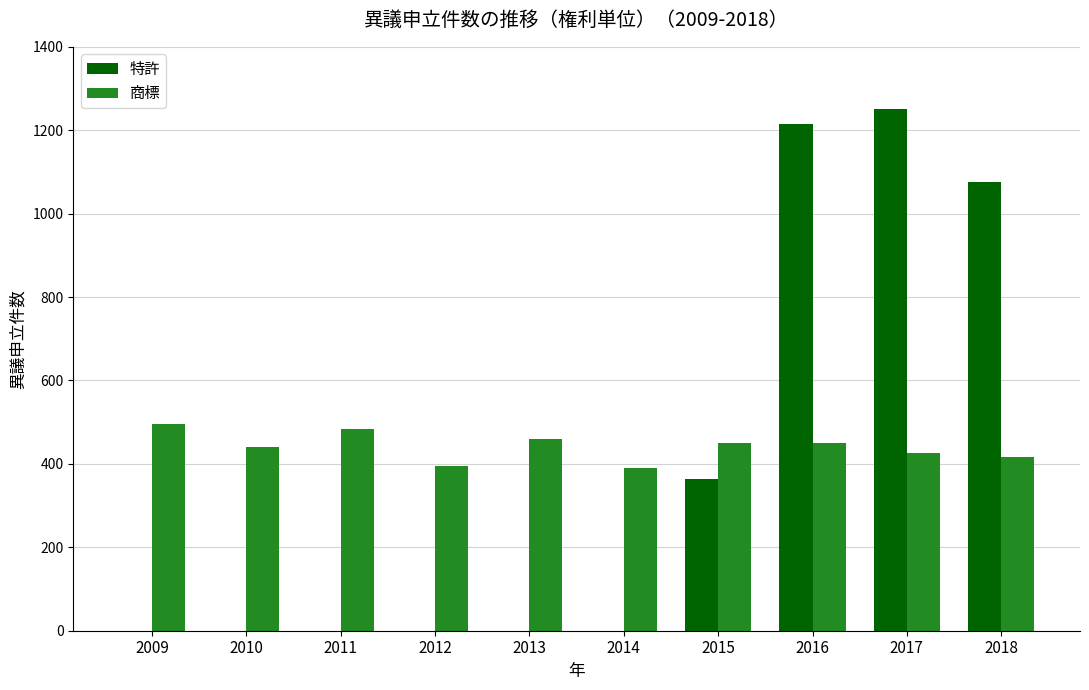

What is the sum of the 特許 values at 2016 and 2015?

1578